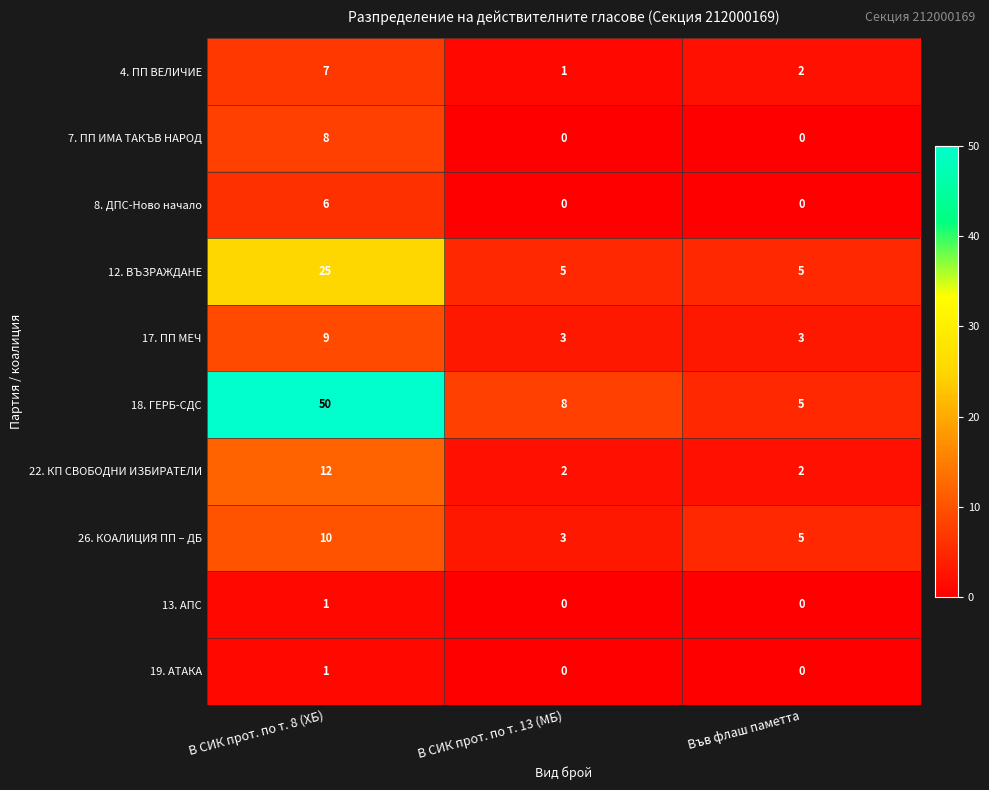

Reading left to right, what are all the values shown in this chart?

4. ПП ВЕЛИЧИЕ: В СИК прот. по т. 8 (ХБ)=7	В СИК прот. по т. 13 (МБ)=1	Във флаш паметта=2
7. ПП ИМА ТАКЪВ НАРОД: В СИК прот. по т. 8 (ХБ)=8	В СИК прот. по т. 13 (МБ)=0	Във флаш паметта=0
8. ДПС-Ново начало: В СИК прот. по т. 8 (ХБ)=6	В СИК прот. по т. 13 (МБ)=0	Във флаш паметта=0
12. ВЪЗРАЖДАНЕ: В СИК прот. по т. 8 (ХБ)=25	В СИК прот. по т. 13 (МБ)=5	Във флаш паметта=5
17. ПП МЕЧ: В СИК прот. по т. 8 (ХБ)=9	В СИК прот. по т. 13 (МБ)=3	Във флаш паметта=3
18. ГЕРБ-СДС: В СИК прот. по т. 8 (ХБ)=50	В СИК прот. по т. 13 (МБ)=8	Във флаш паметта=5
22. КП СВОБОДНИ ИЗБИРАТЕЛИ: В СИК прот. по т. 8 (ХБ)=12	В СИК прот. по т. 13 (МБ)=2	Във флаш паметта=2
26. КОАЛИЦИЯ ПП – ДБ: В СИК прот. по т. 8 (ХБ)=10	В СИК прот. по т. 13 (МБ)=3	Във флаш паметта=5
13. АПС: В СИК прот. по т. 8 (ХБ)=1	В СИК прот. по т. 13 (МБ)=0	Във флаш паметта=0
19. АТАКА: В СИК прот. по т. 8 (ХБ)=1	В СИК прот. по т. 13 (МБ)=0	Във флаш паметта=0